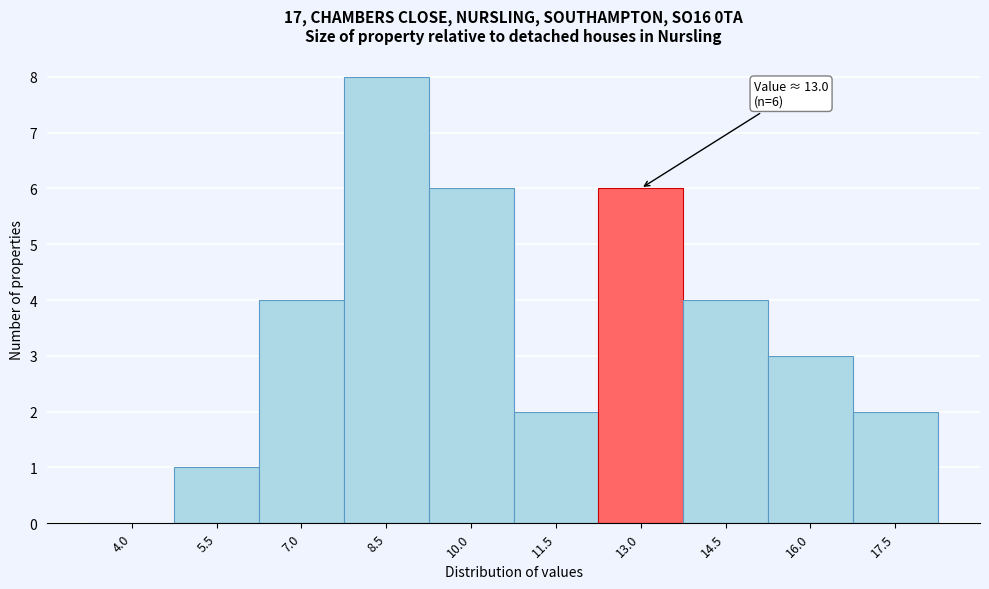

Reading left to right, list all the values displayed in this chart.

4.0=0	5.5=1	7.0=4	8.5=8	10.0=6	11.5=2	13.0=6	14.5=4	16.0=3	17.5=2